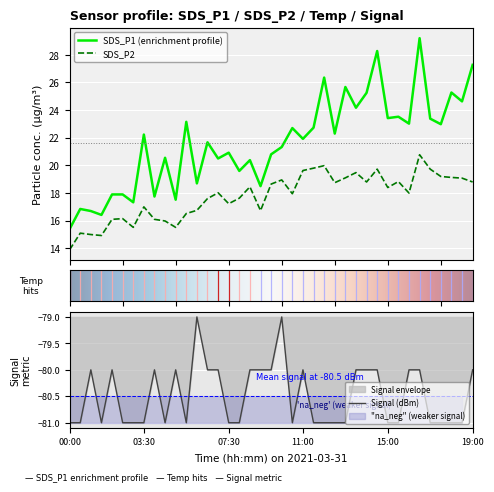

Rank the series at 19:00 from lowest to highest value.

Signal, SDS_P2, SDS_P1